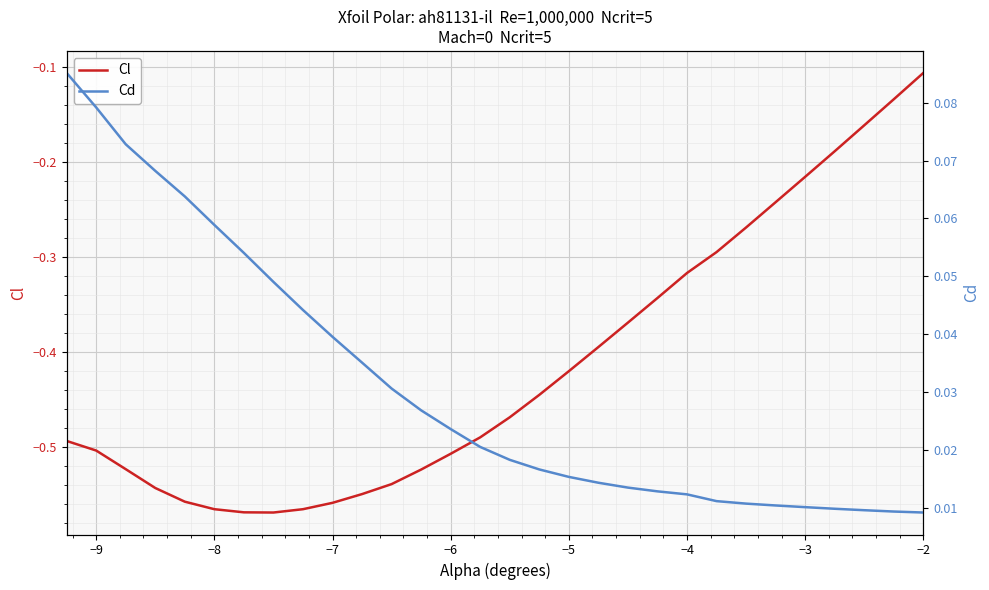

Reading left to right, what are all the values shown in this chart?

Cl: -0.5	-0.5	-0.5	-0.5	-0.6	-0.6	-0.6	-0.6	-0.6	-0.6	-0.5	-0.5	-0.5	-0.5	-0.5	-0.5	-0.4	-0.4	-0.4	-0.4	-0.3	-0.3	-0.3	-0.3	-0.2	-0.2	-0.2	-0.2	-0.1	-0.1
Cd: 0.1	0.1	0.1	0.1	0.1	0.1	0.1	0.0	0.0	0.0	0.0	0.0	0.0	0.0	0.0	0.0	0.0	0.0	0.0	0.0	0.0	0.0	0.0	0.0	0.0	0.0	0.0	0.0	0.0	0.0